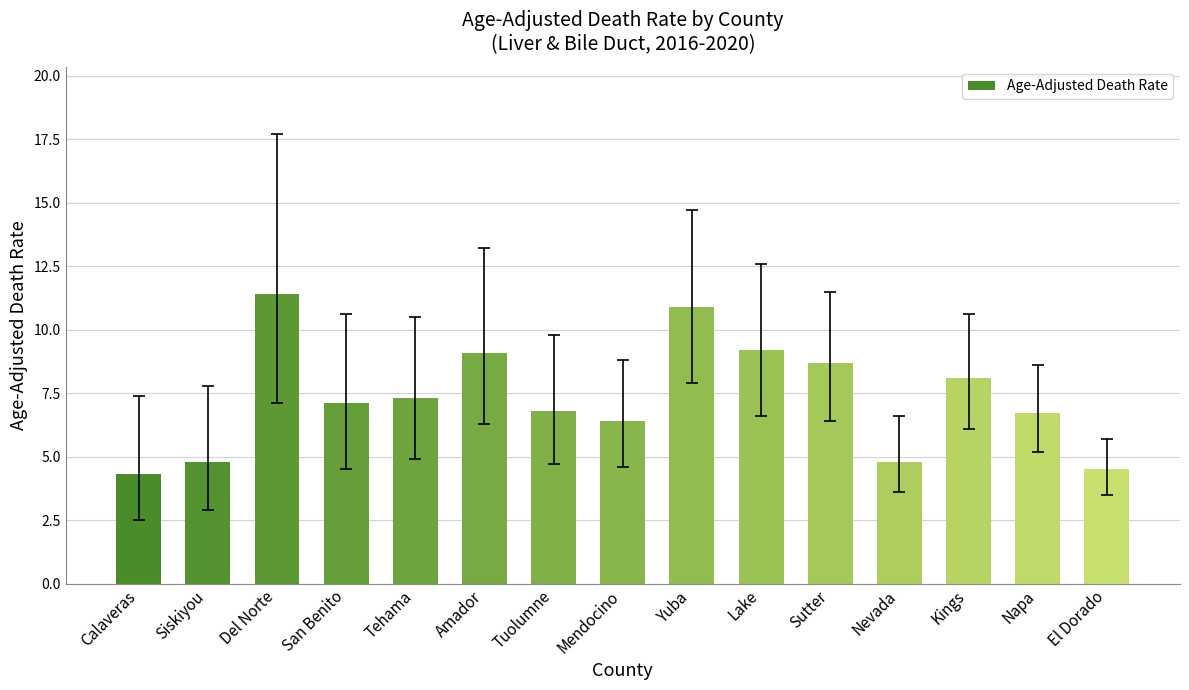

At which category does the chart reach its peak across all series?

Del Norte